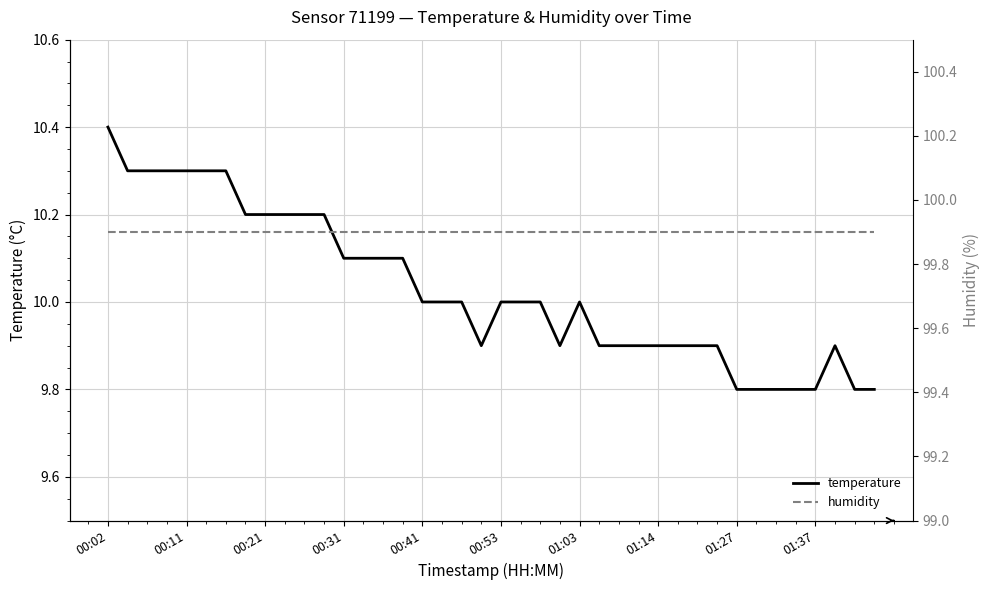

At 37, list the series in order from smallest to largest.

temperature, humidity